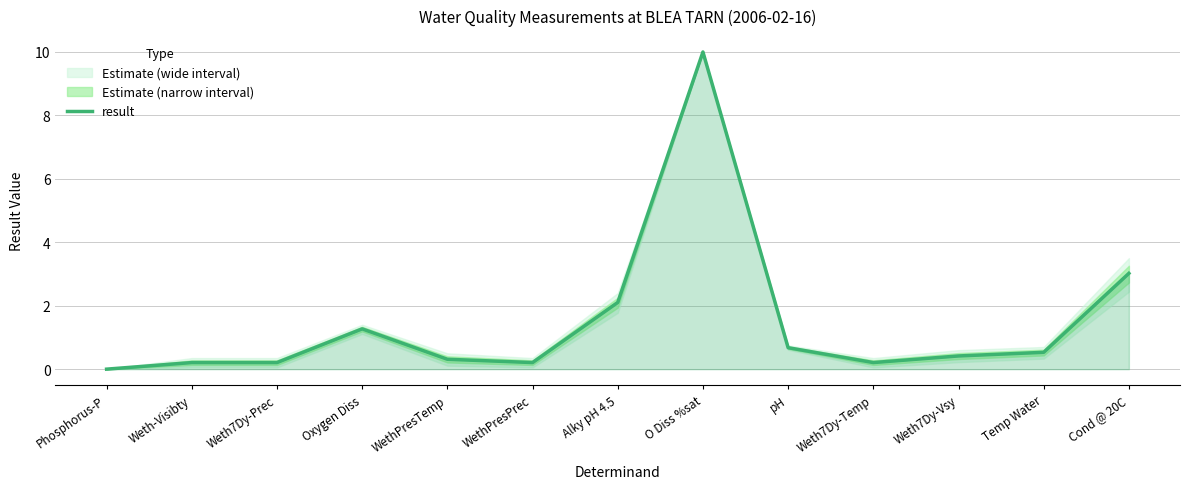

Where is the first local minimum?

WethPresPrec